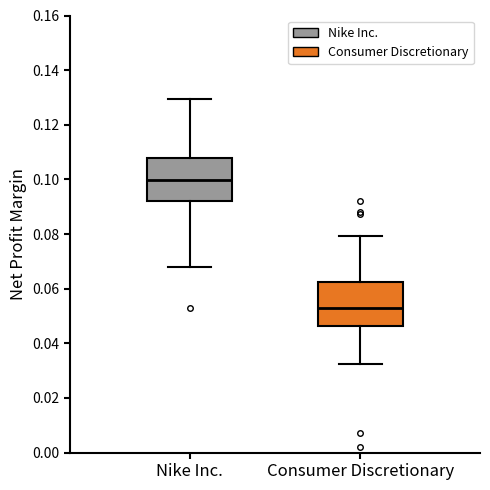

Which box has the highest median line?

Nike Inc.